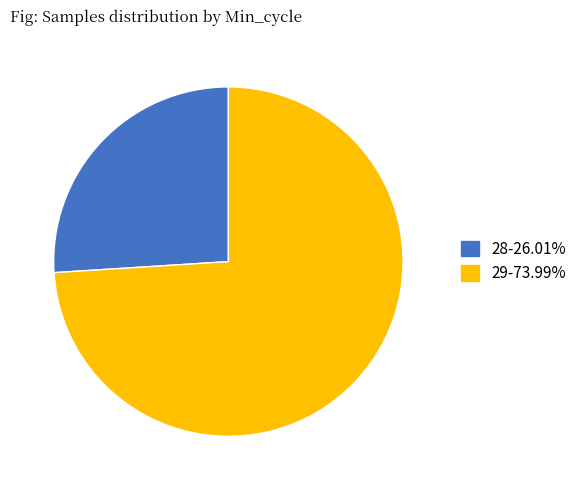

Is there any slice that represents more than half of the pie?

Yes